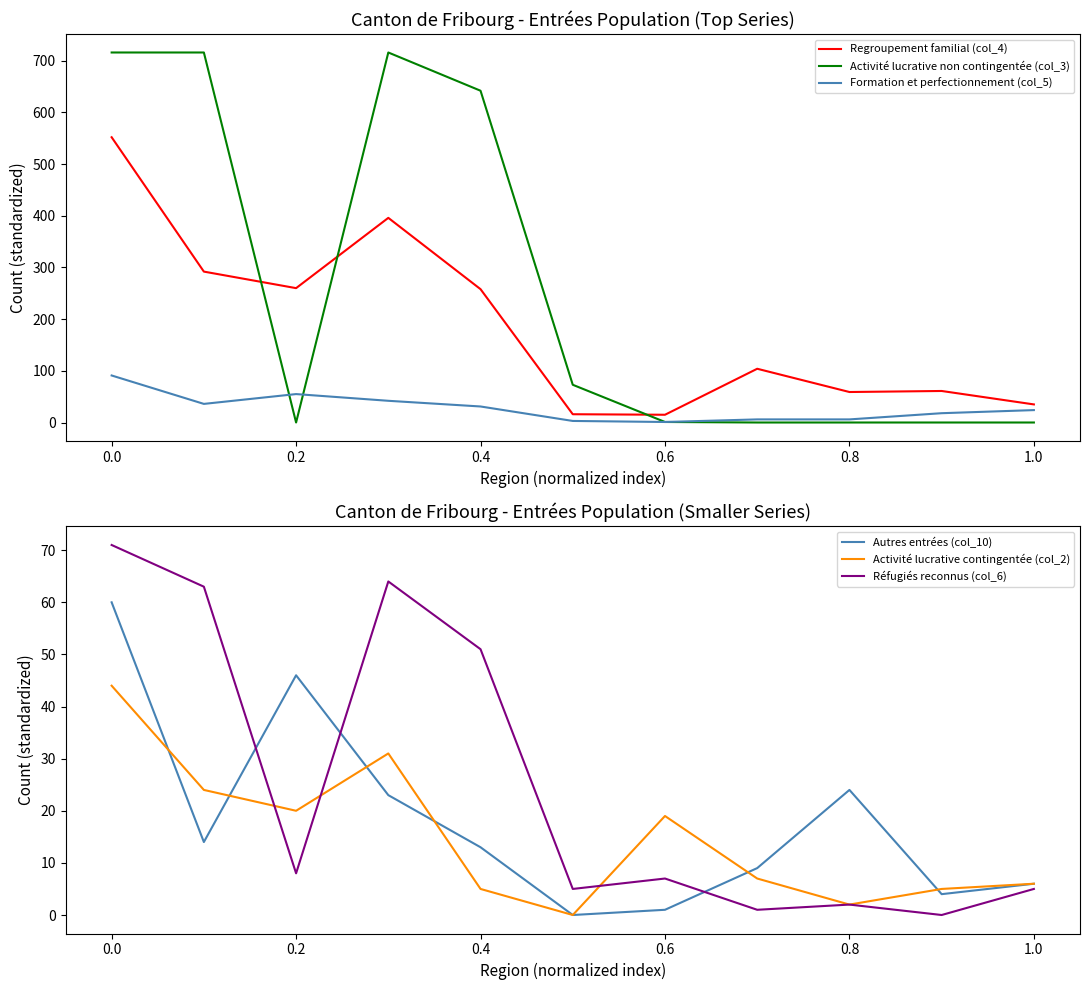

Where is the first local maximum for Autres entrées (col_10)?

0.2